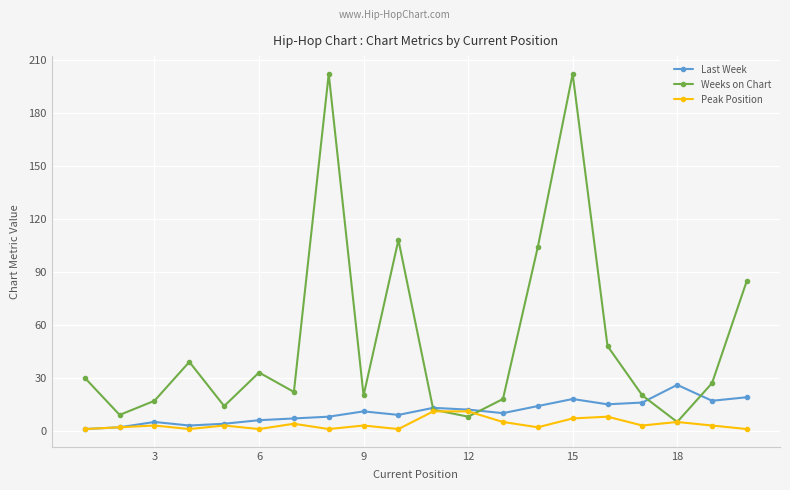

Which series has the widest spread of values?

Weeks on Chart